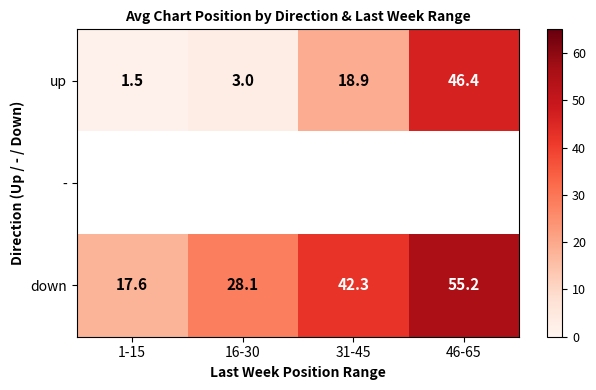

At which label does up reach its minimum?

1-15